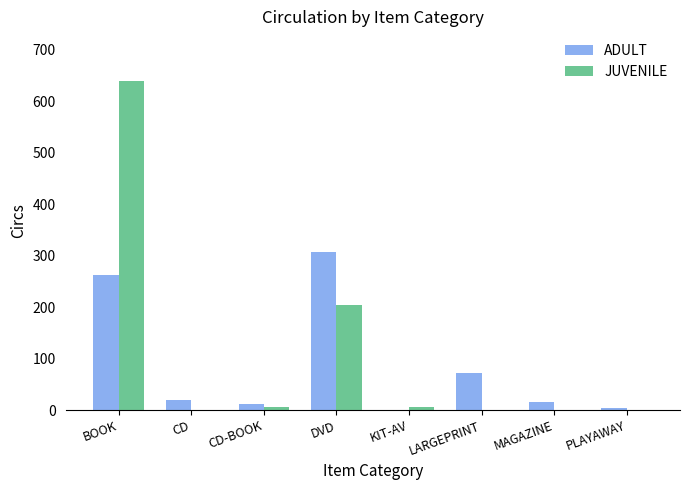

At which label is ADULT closest to 154?

LARGEPRINT